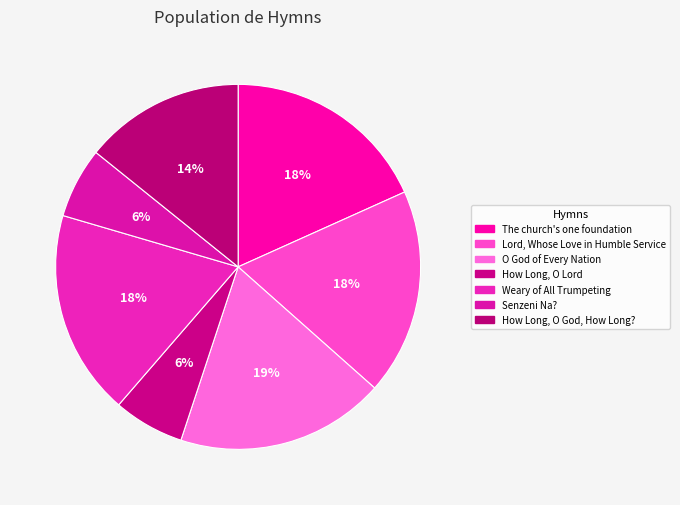

What is the ratio of the value at How Long, O Lord to the value at How Long, O God, How Long??

0.4